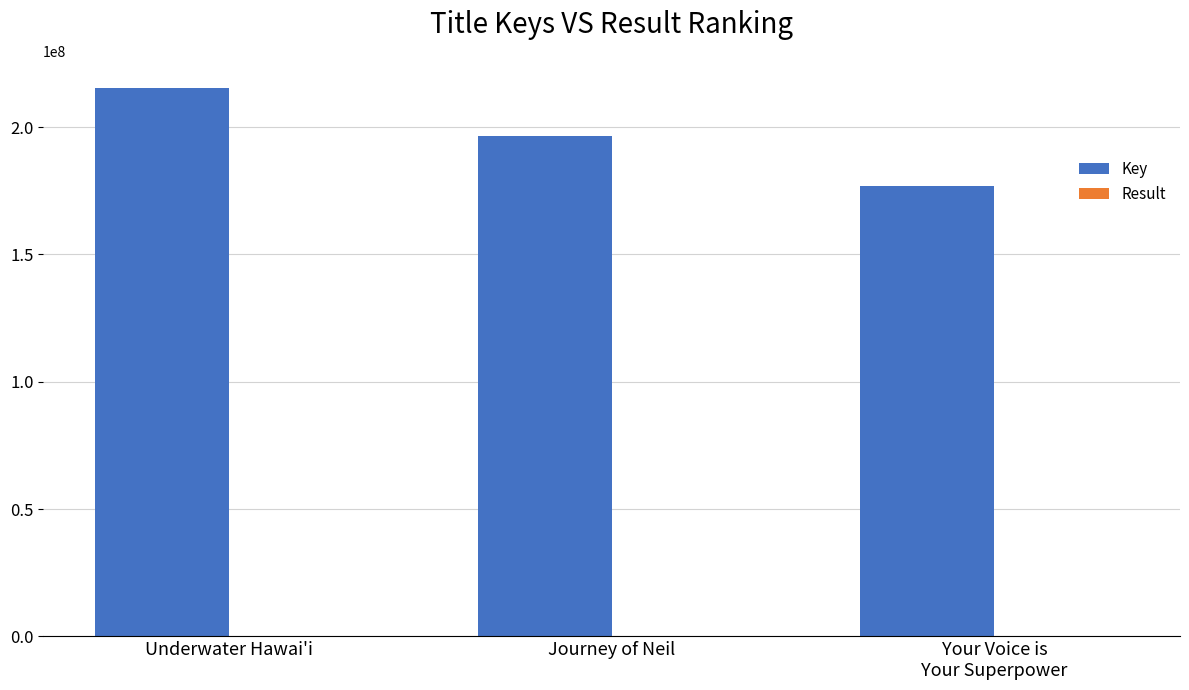

What is the total value across all series at Journey of Neil?

196363392